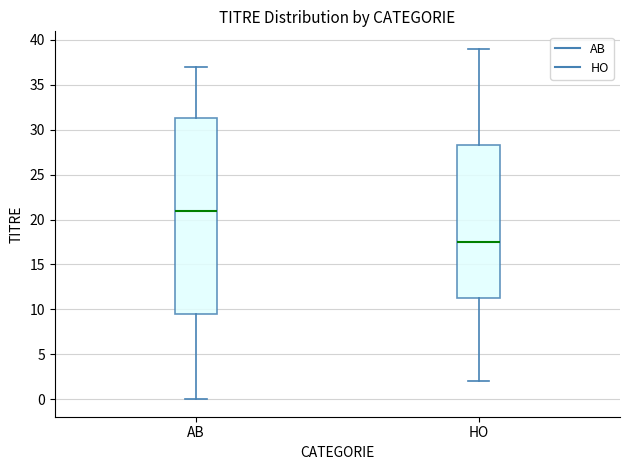

Reading left to right, read every box against the y-axis: the position of its median line, the range the box covers, and the ends of its whiskers. The values are not printed on the chart, so give them approximately, as read against the axis.

AB: median 21.0, box 9.5 to 31.5, whiskers 0.0 to 37.0
HO: median 17.5, box 11.5 to 28.5, whiskers 2.0 to 39.0